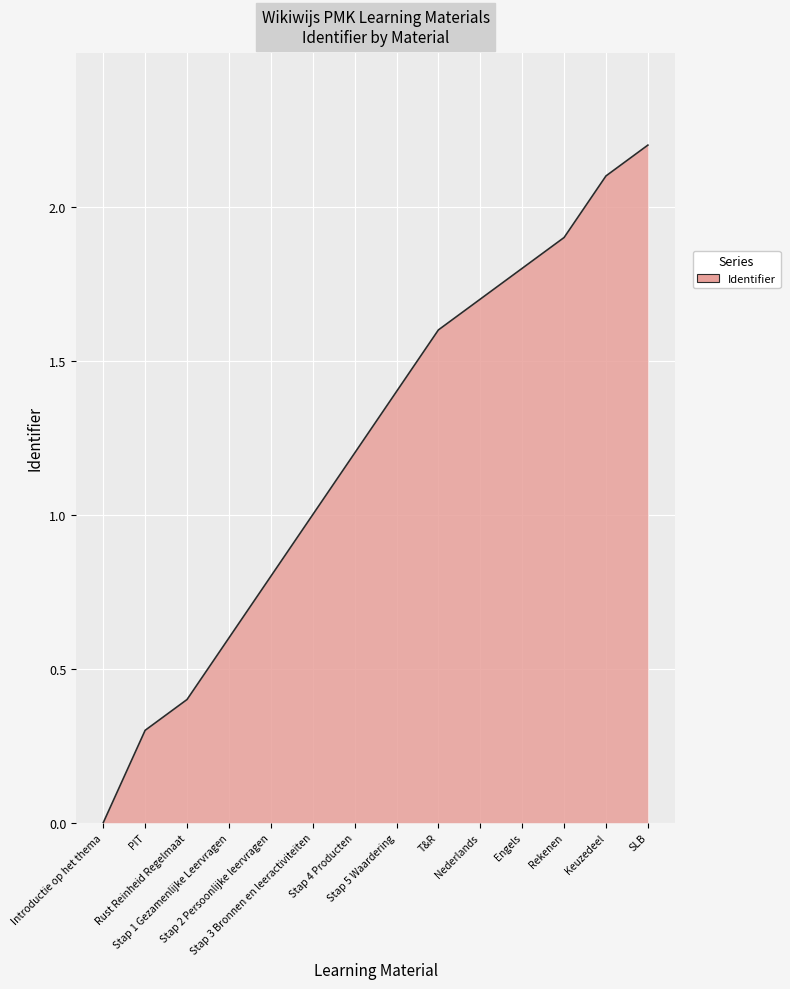

What is the difference between the maximum and minimum values?

2.2